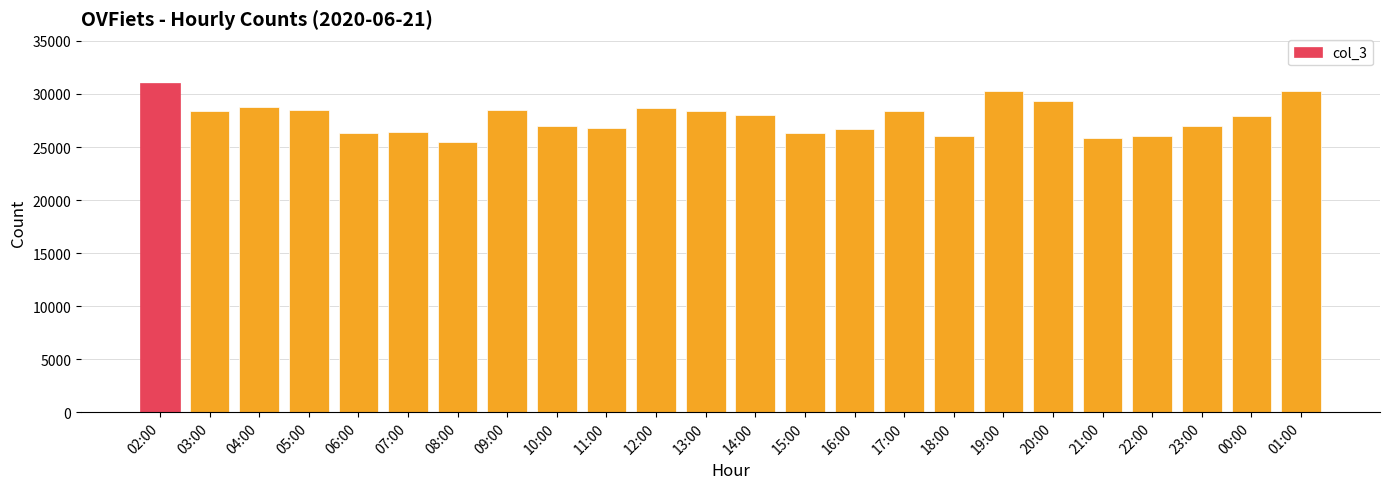

What is the ratio of the value at 10:00 to the value at 00:00?

1.0